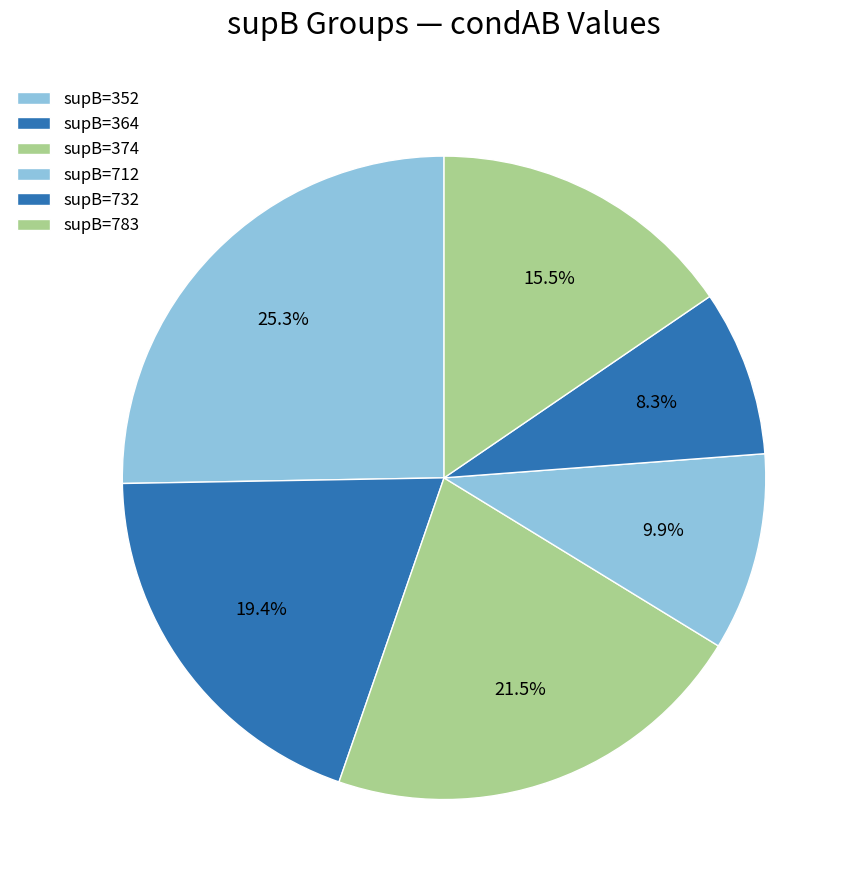

How many slices are in this pie chart?

6